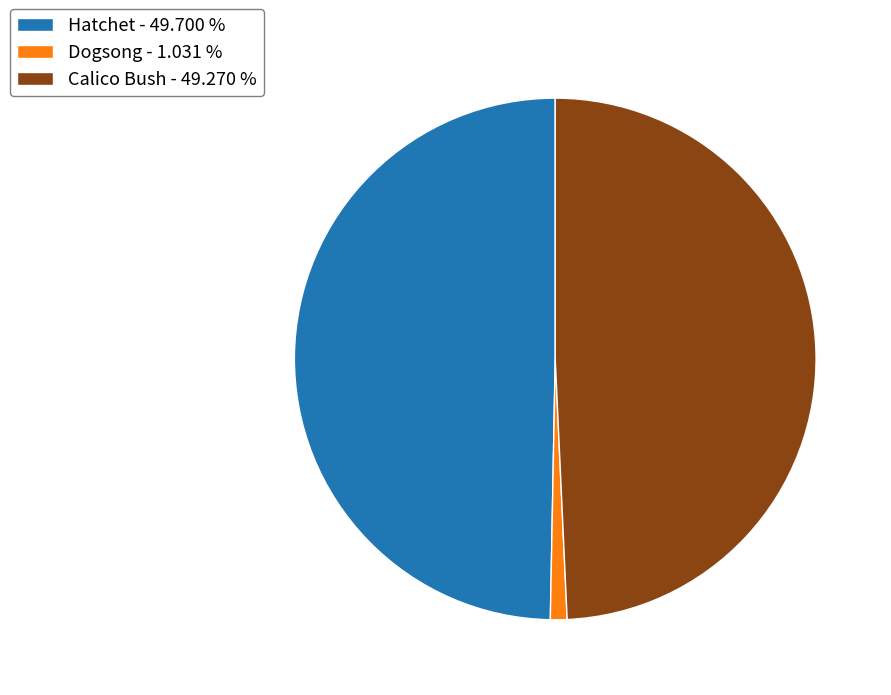

Is Hatchet - 49.700 % the majority of the pie?

No